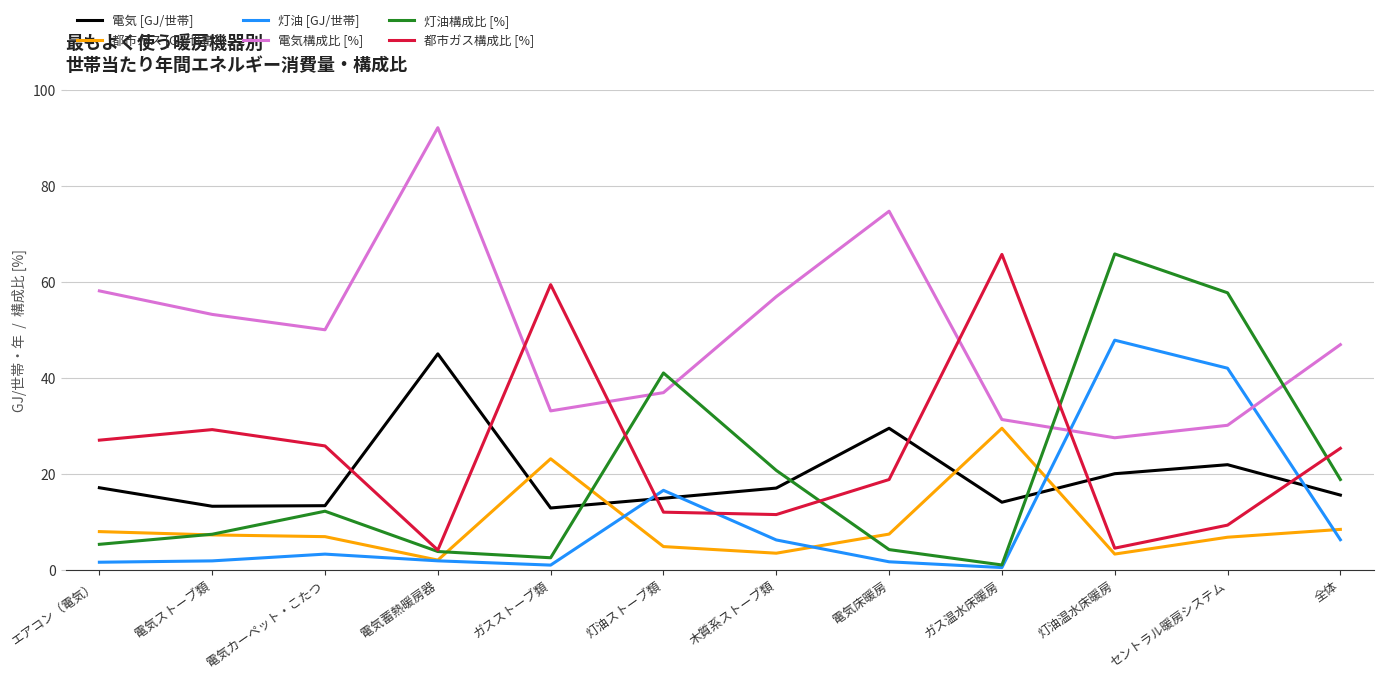

The value of 都市ガス構成比 [%] at 灯油ストーブ類 is 12.0. True or false?

True